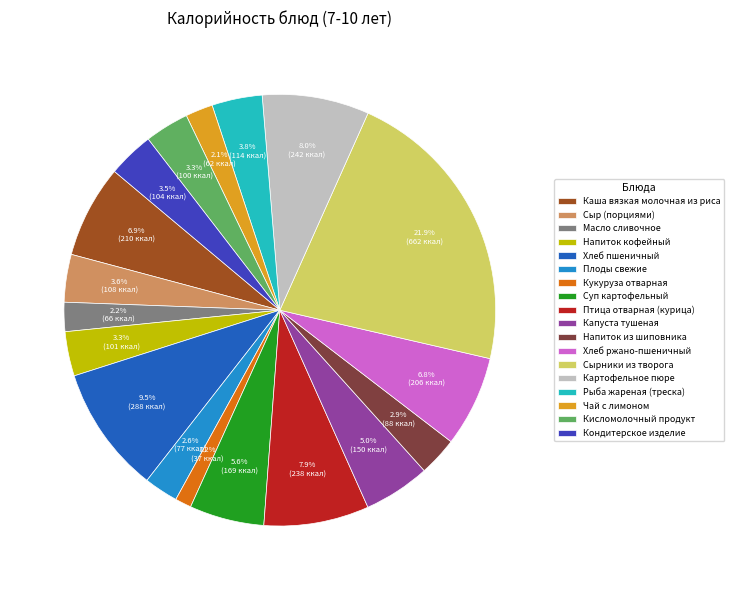

To the nearest percent, what portion does Чай с лимоном represent?

2%